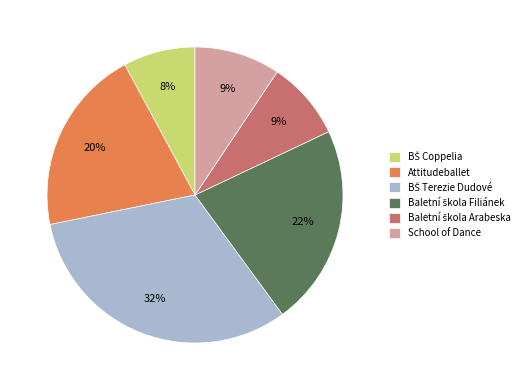

True or false: Attitudeballet accounts for 31% of the total.

False